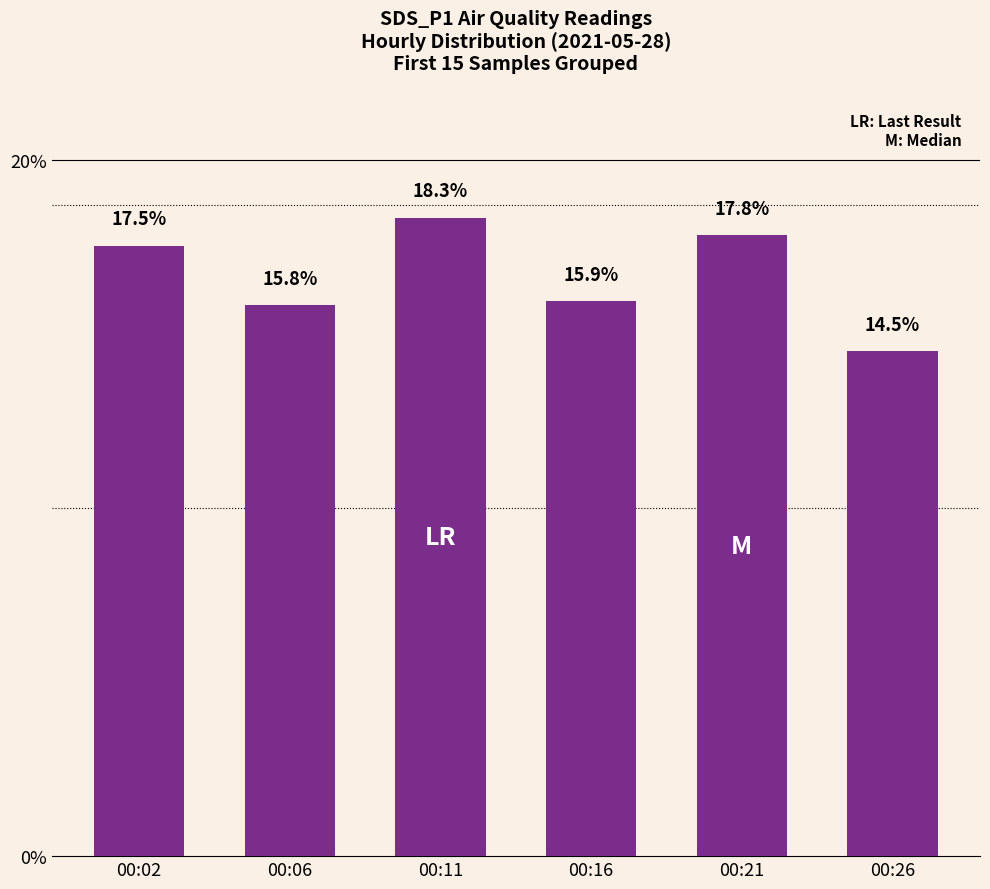

At which label is the value closest to 16?

00:16